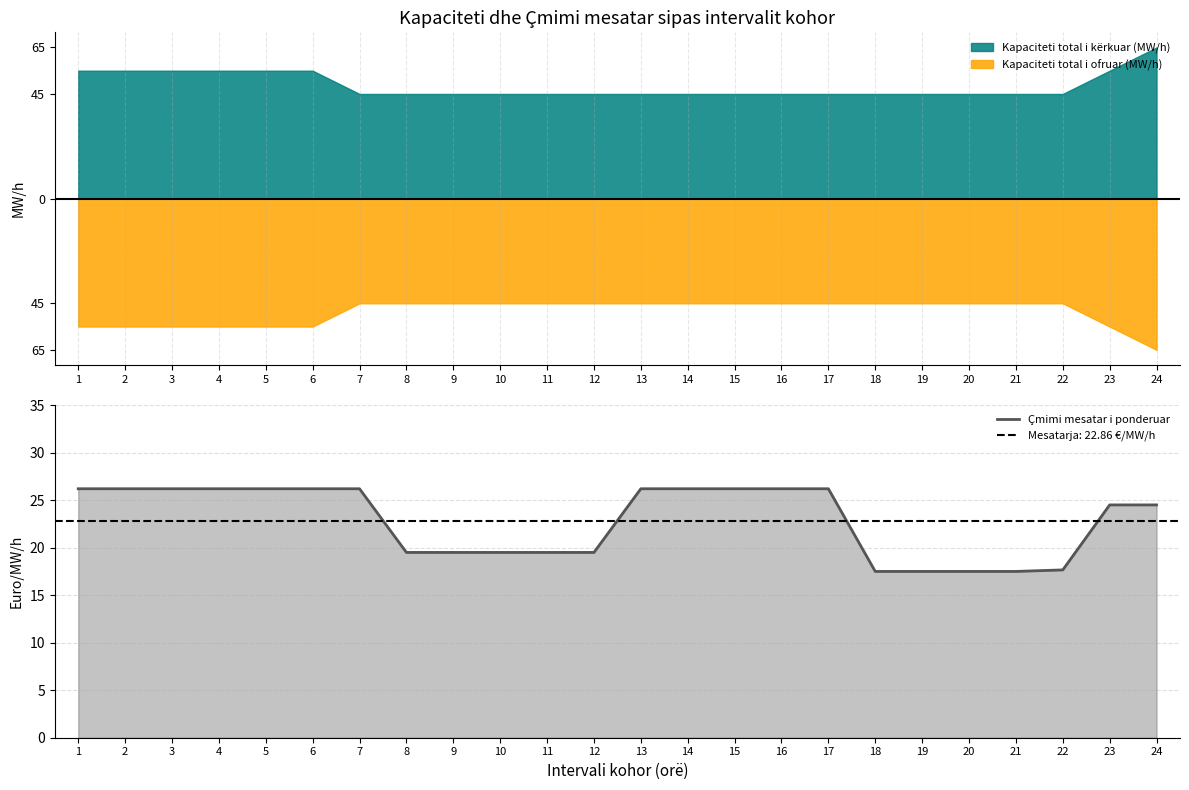

True or false: there are more than 1 points higher than both neighbors.

False